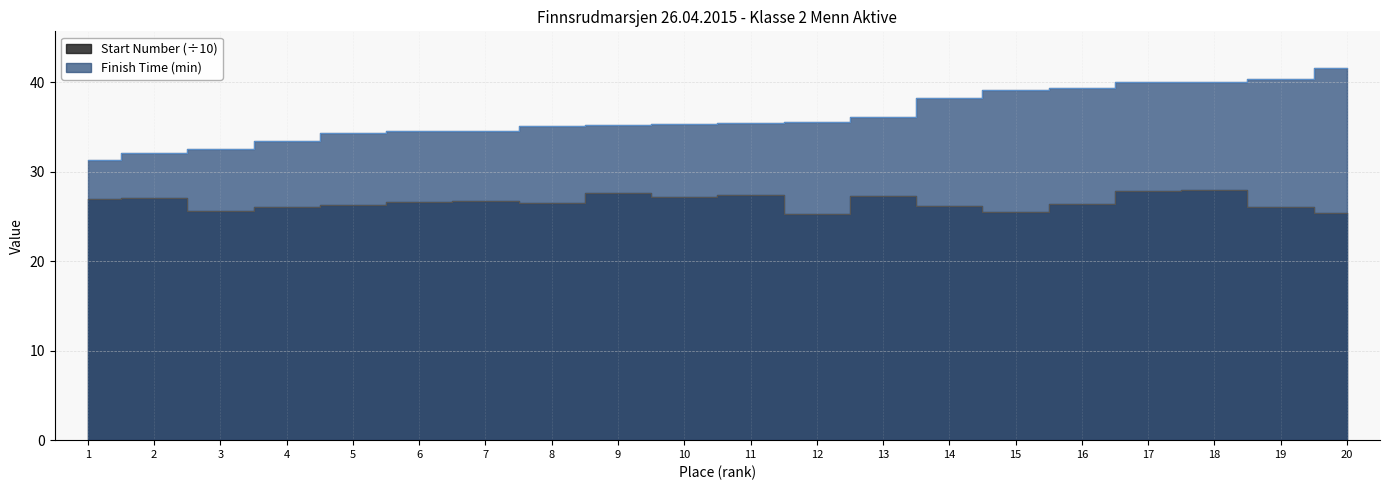

True or false: Start Number and Finish Time (min) intersect in this chart.

False